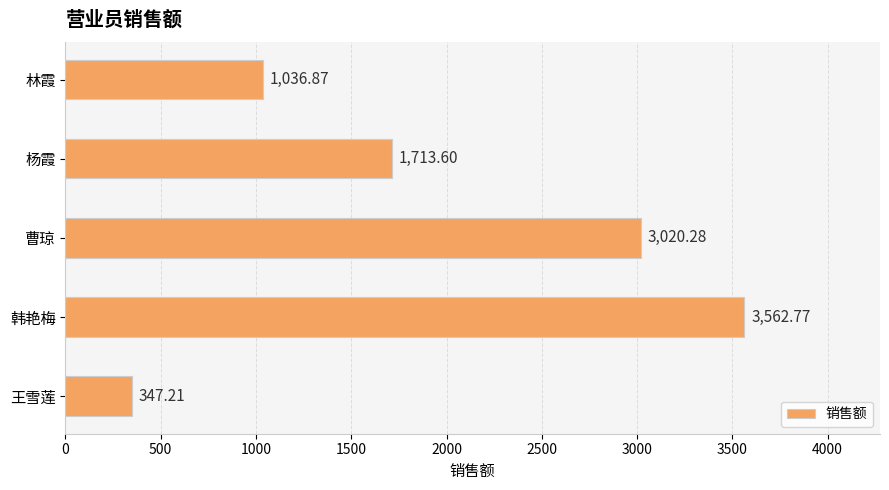

What is the change in value from 杨霞 to 林霞?

-676.7